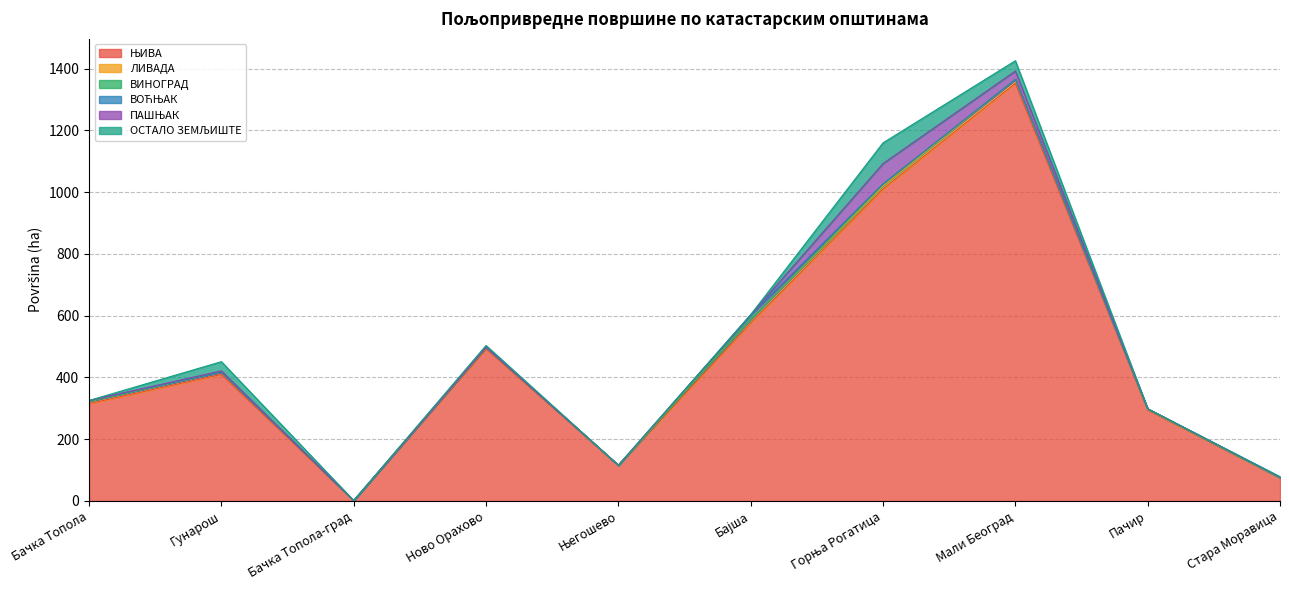

Reading left to right, extract all data points from this chart.

ЊИВА: 315.4	409.9	1.1	493.0	115.7	576.4	1010.3	1353.0	295.2	75.0
ЛИВАДА: 7.5	7.5	0.0	4.3	0.0	12.2	9.9	12.4	1.9	0.0
ВИНОГРАД: 0.0	0.0	0.0	0.0	0.0	0.0	5.0	0.0	0.0	0.2
ВОЋЊАК: 2.4	0.0	0.2	0.0	0.0	13.8	1.9	0.0	1.4	1.3
ПАШЊАК: 0.0	4.0	0.0	1.7	0.0	0.5	65.7	27.1	0.2	1.0
ОСТАЛО ЗЕМЉИШТЕ: 0.0	29.8	0.2	4.5	0.0	0.5	67.0	33.3	0.3	1.2